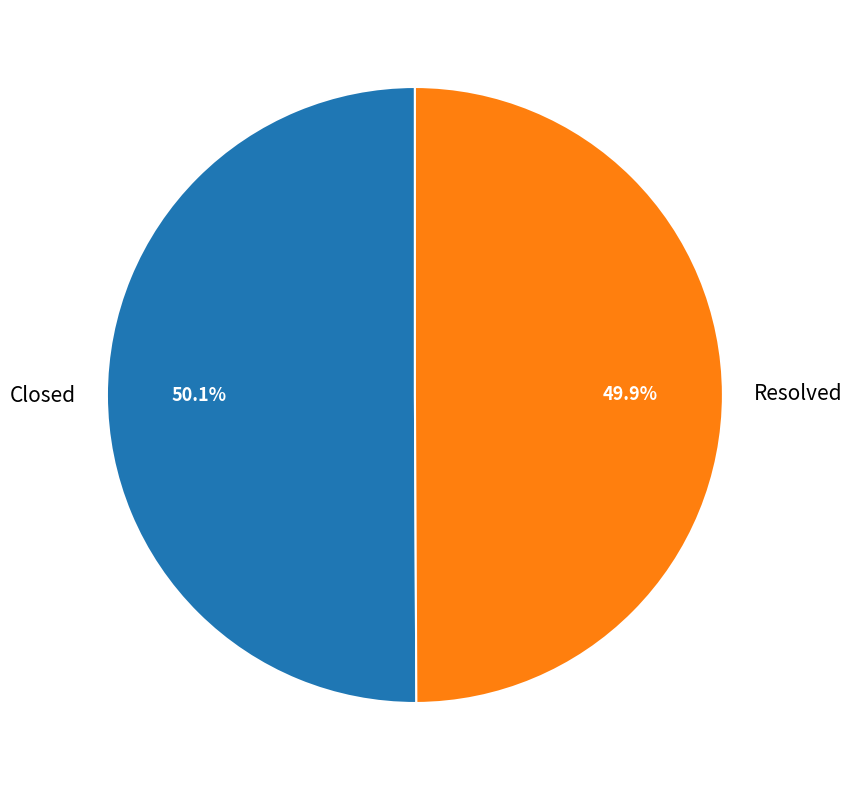

How many slices are in this pie chart?

2